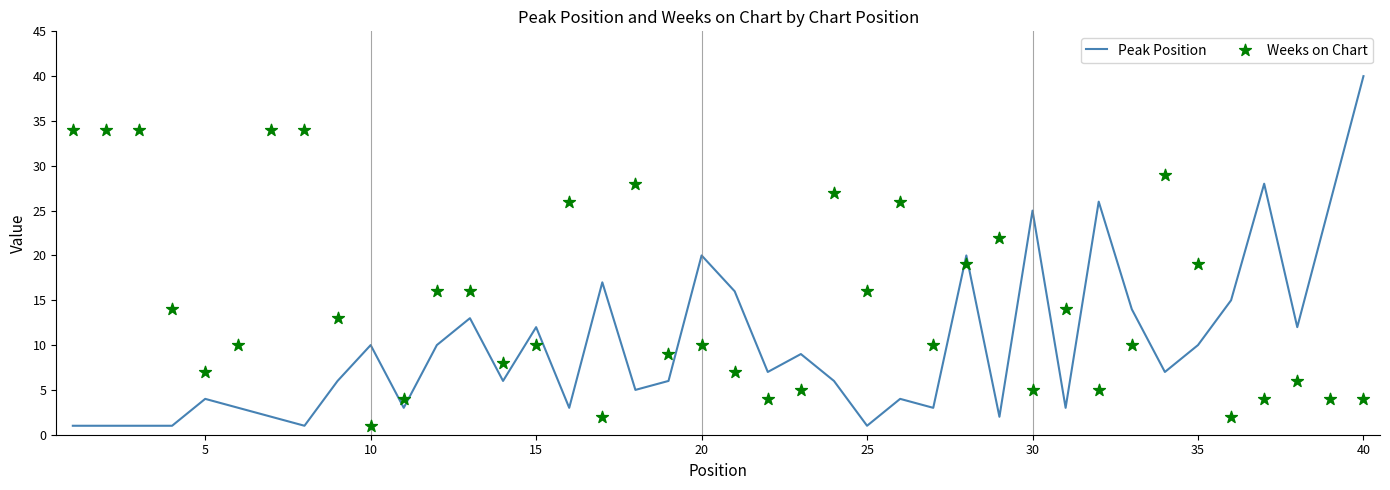

Which series contains the highest Y value?

Peak Position